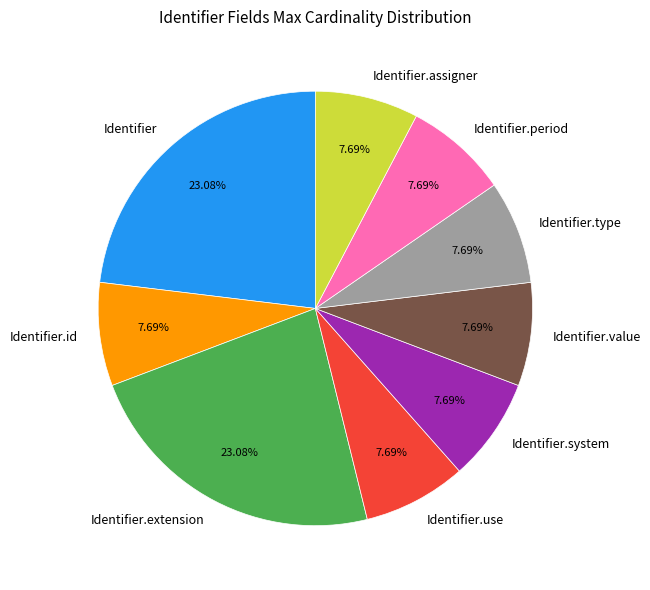

Is there any slice that represents more than half of the pie?

No